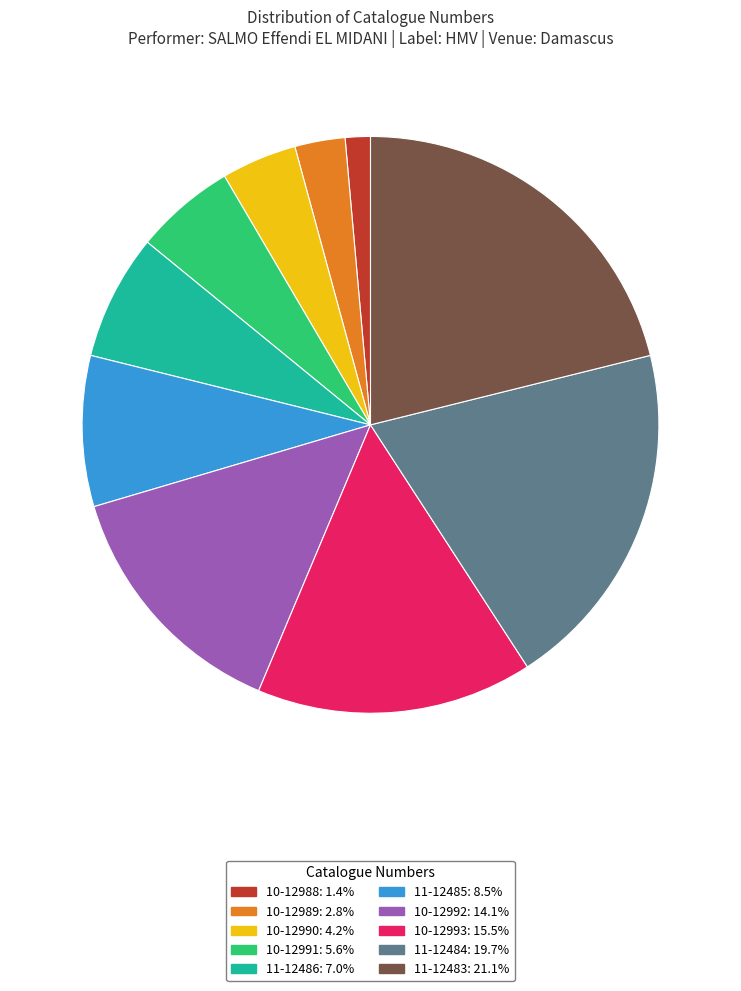

Rank the categories by value from highest to lowest.

11-12483, 11-12484, 10-12993, 10-12992, 11-12485, 11-12486, 10-12991, 10-12990, 10-12989, 10-12988